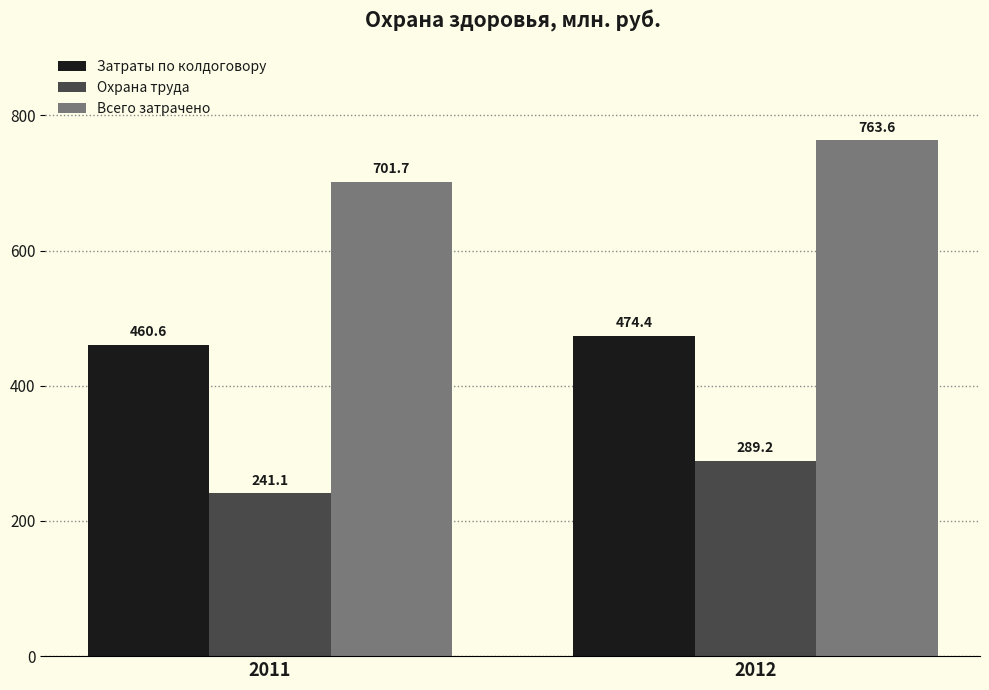

What is the total value across all series at 2012?

1527.2